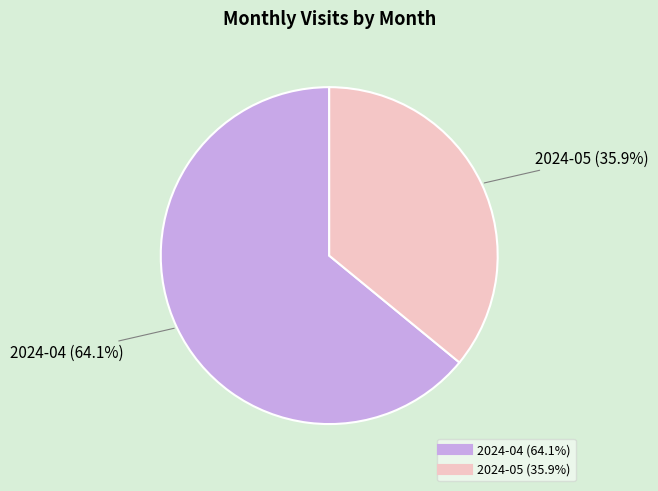

Which slice represents more than half of the pie?

2024-04